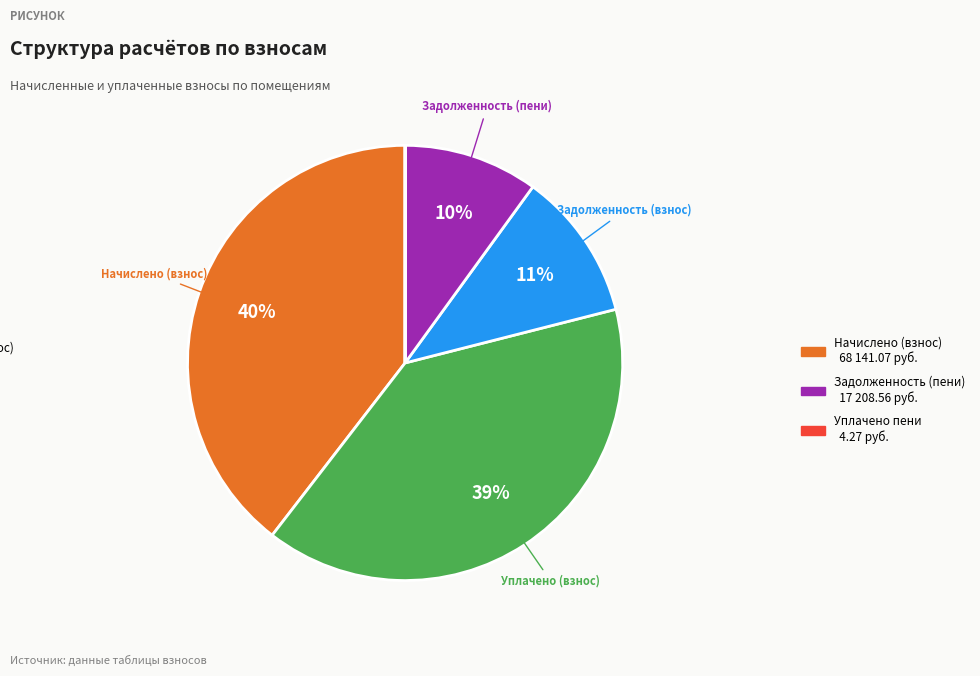

To the nearest percent, what is the difference between the largest and smallest slice percentages?

40%